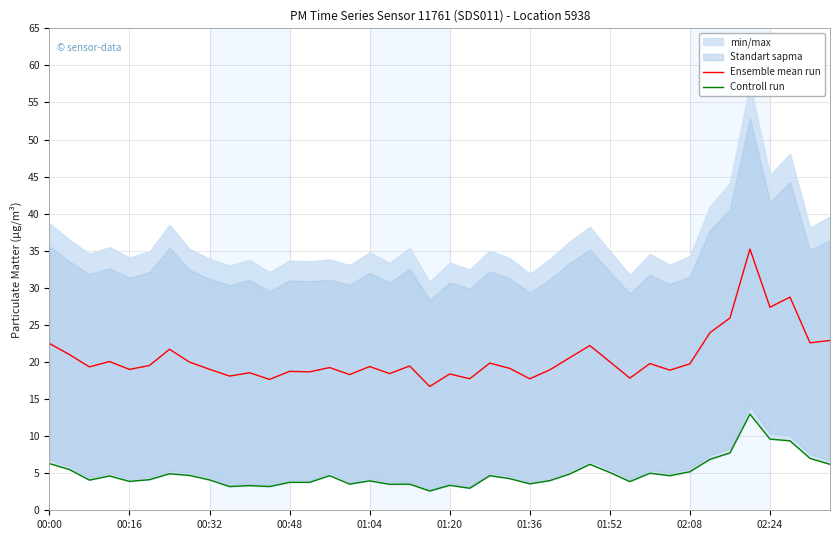

What is the highest value of the Ensemble mean run series?

35.2